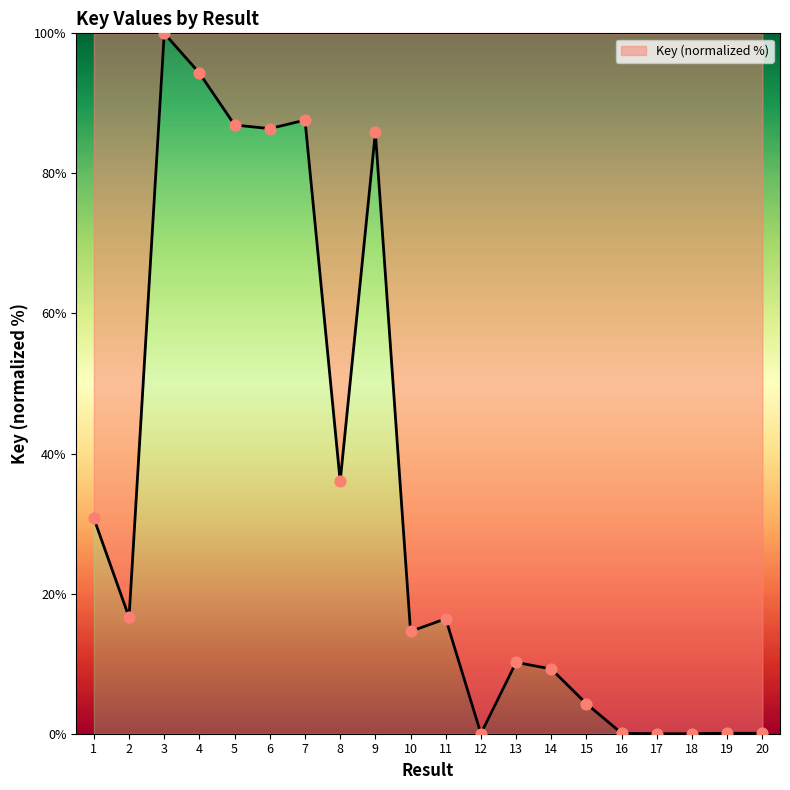

What is the change in value from 9 to 19?

-85.8